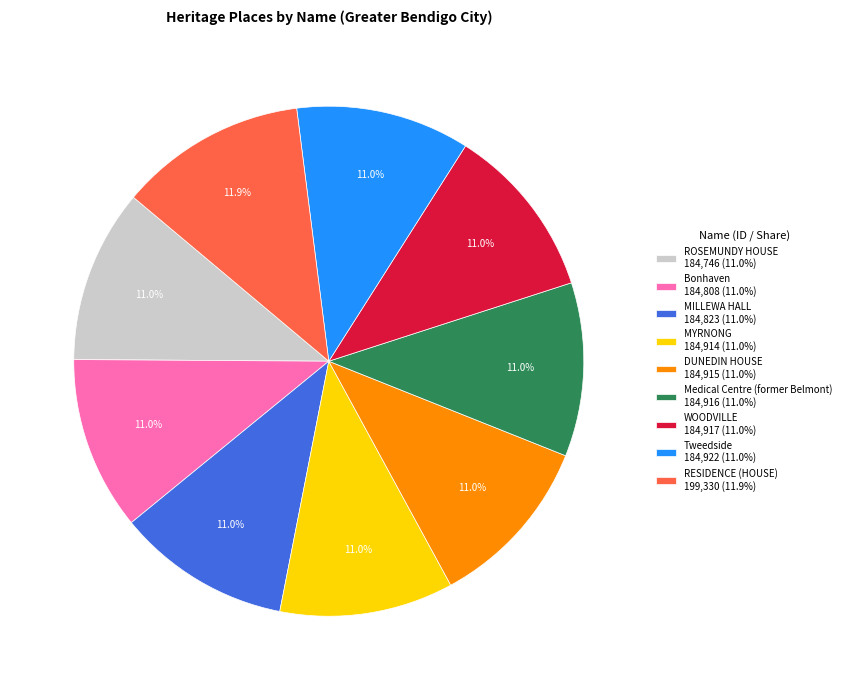

To the nearest percent, what is the difference between the largest and smallest slice percentages?

1%